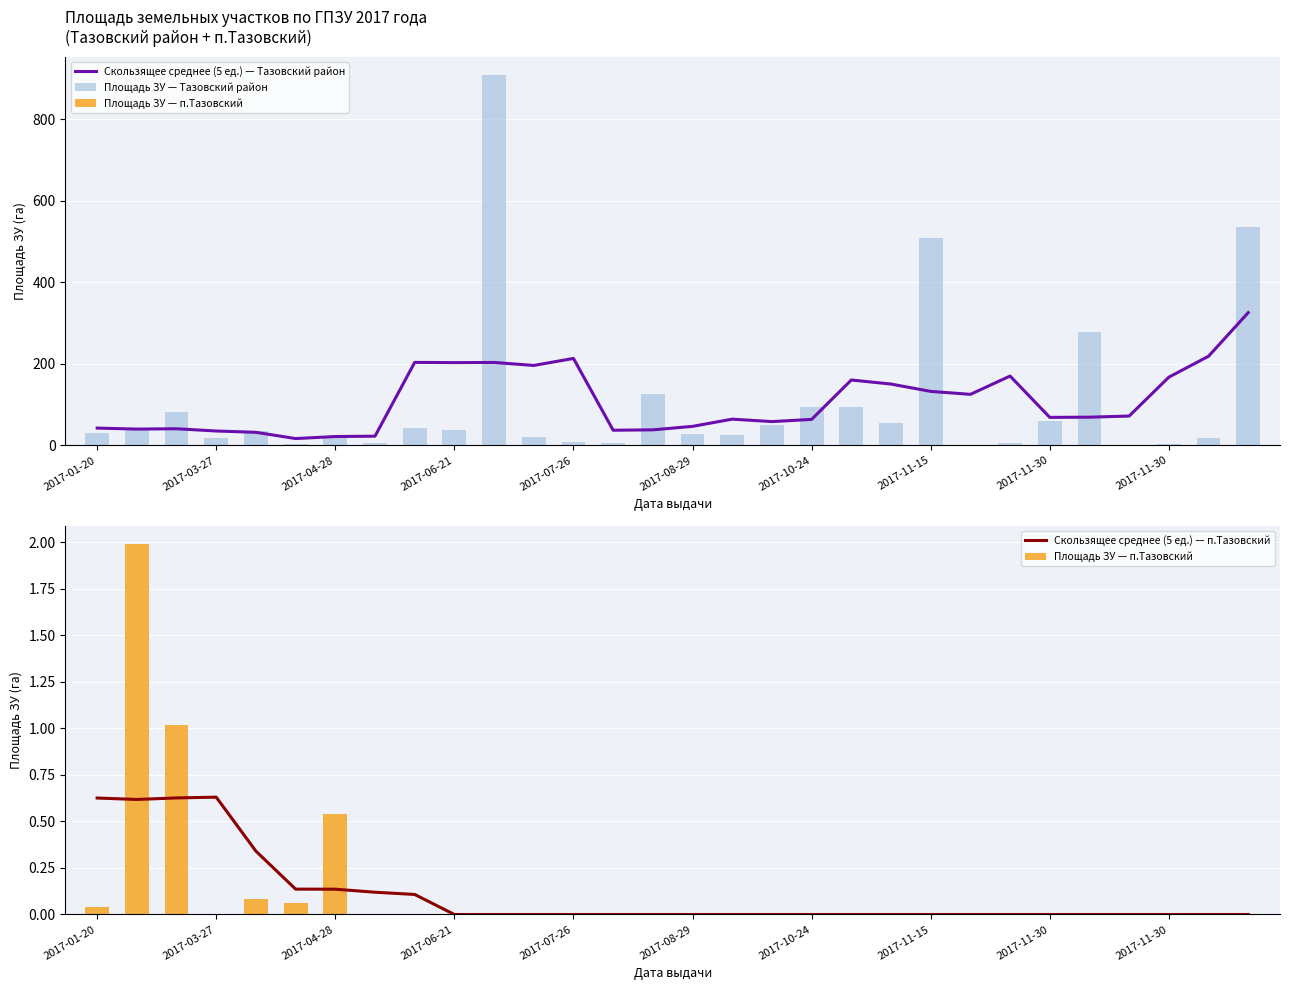

Reading left to right, transcribe all the data shown in this chart.

Скользящее среднее (5 ед.) — Тазовский район: 42.4	40.0	40.8	35.3	32.0	16.7	21.7	22.6	203.6	203.0	203.4	196.0	213.2	37.2	38.1	46.6	64.3	58.3	63.8	160.4	150.4	132.4	125.2	170.1	68.7	69.1	72.0	167.3	218.7	325.7
Площадь ЗУ — Тазовский район: 30.5	38.7	81.9	18.3	34.5	2.8	22.6	5.2	43.3	38.9	907.8	19.8	7.2	6.5	125.0	27.3	24.5	49.9	95.0	95.0	54.4	507.5	0.0	5.1	58.7	278.9	0.5	2.4	19.2	535.6
Площадь ЗУ — п.Тазовский: 0.0	2.0	1.0	0.0	0.1	0.1	0.5	0.0	0.0	0.0	0.0	0.0	0.0	0.0	0.0	0.0	0.0	0.0	0.0	0.0	0.0	0.0	0.0	0.0	0.0	0.0	0.0	0.0	0.0	0.0
Скользящее среднее (5 ед.) — п.Тазовский: 0.6	0.6	0.6	0.6	0.3	0.1	0.1	0.1	0.1	0.0	0.0	0.0	0.0	0.0	0.0	0.0	0.0	0.0	0.0	0.0	0.0	0.0	0.0	0.0	0.0	0.0	0.0	0.0	0.0	0.0